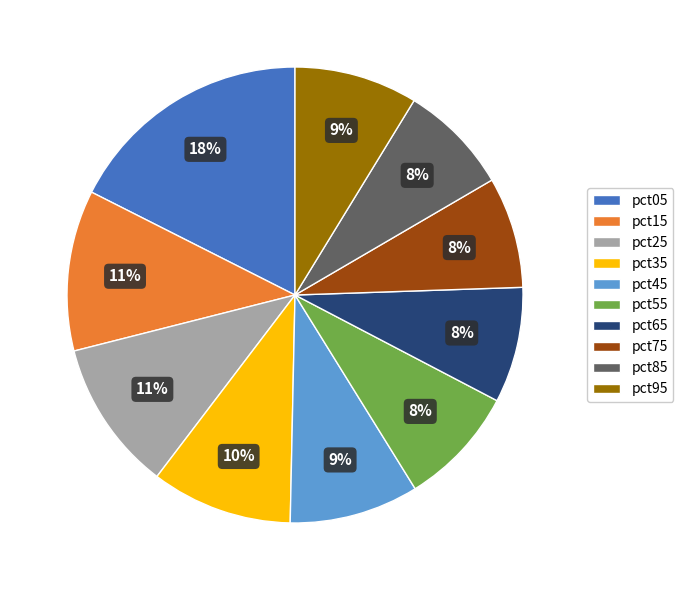

Which category has the biggest portion of the pie?

pct05